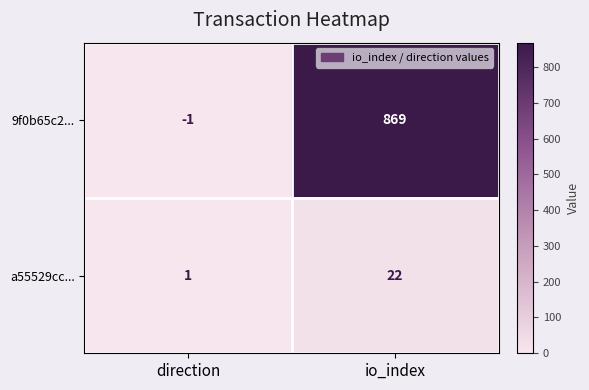

The a55529cc... series shows 22 at io_index. True or false?

True